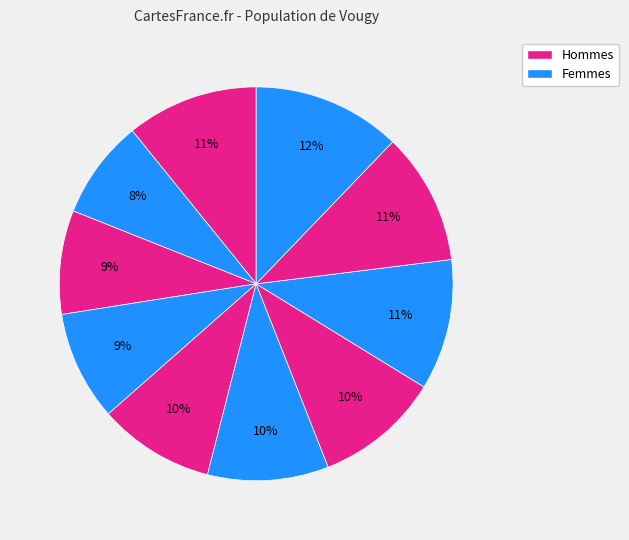

Count the number of slices in the pie.

10